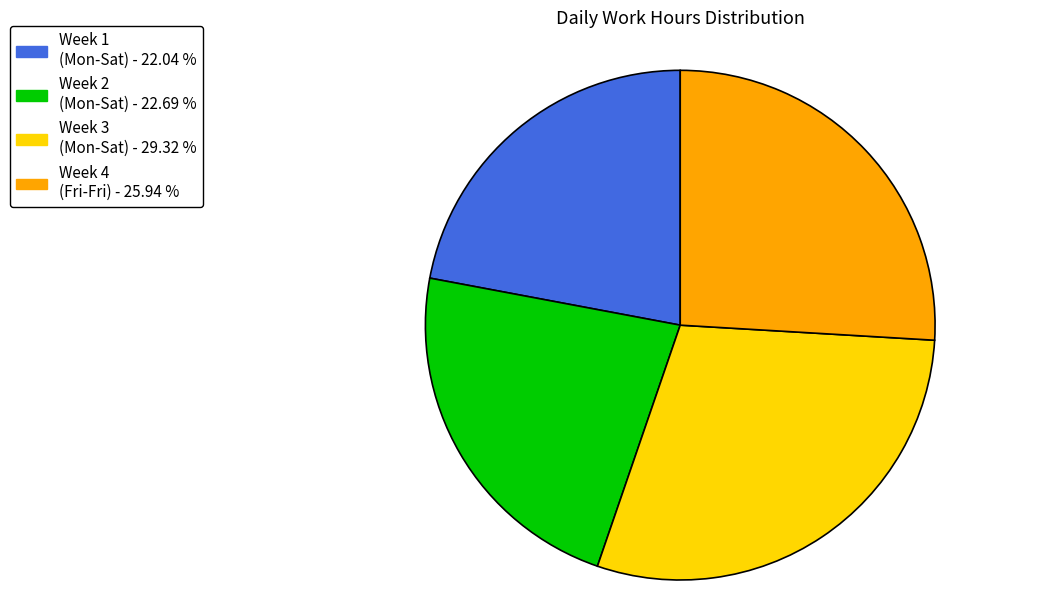

How many segments does this pie chart have?

4